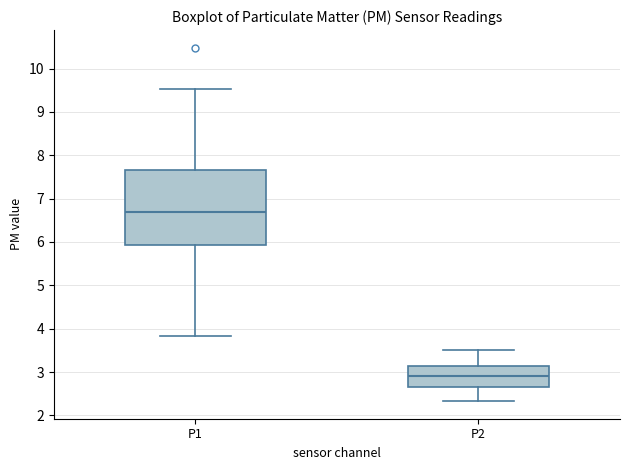

Comparing the boxes themselves (not the whiskers), which one is the tallest?

P1